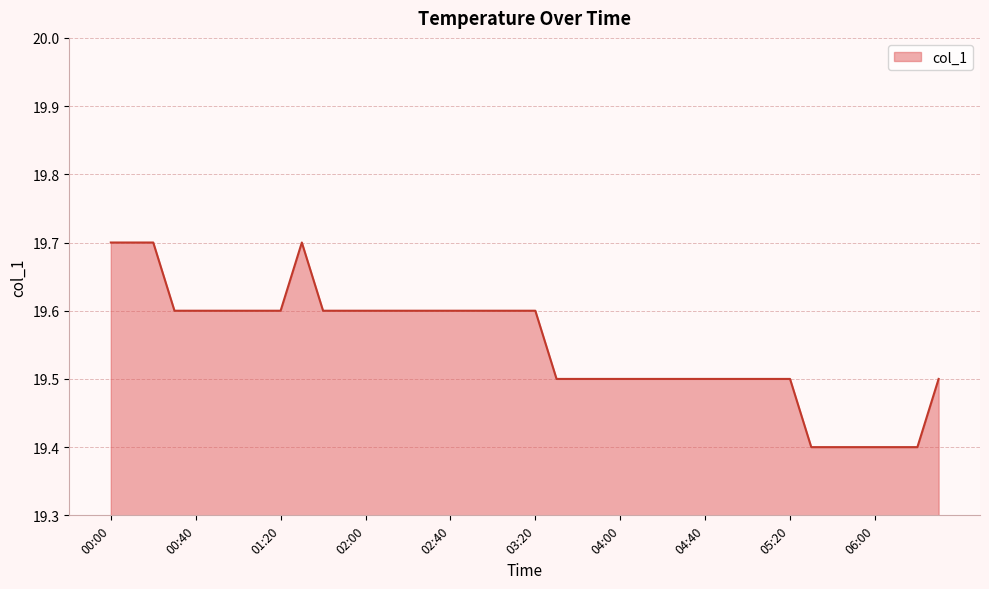

What is the minimum value shown in the chart?

19.4